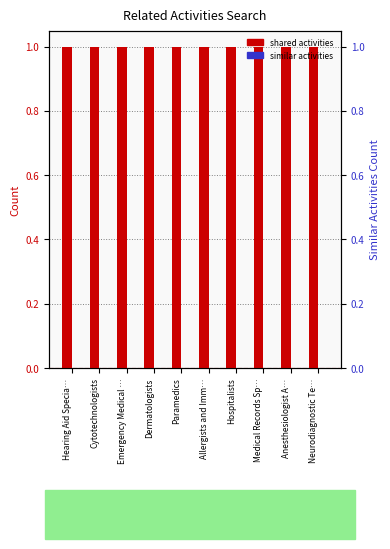

How many bars are there in each group?

2